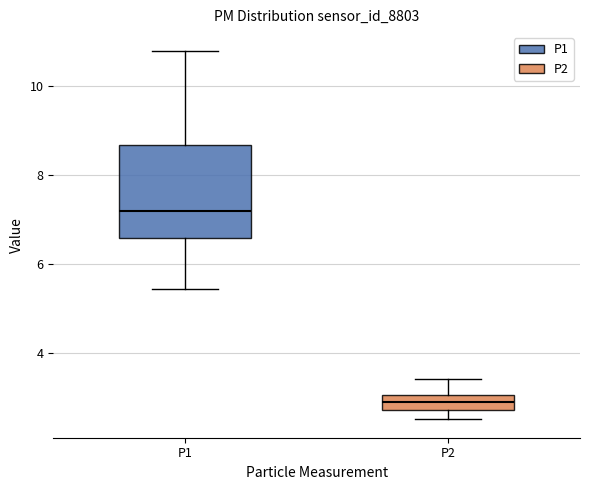

Which box has the highest median line?

P1